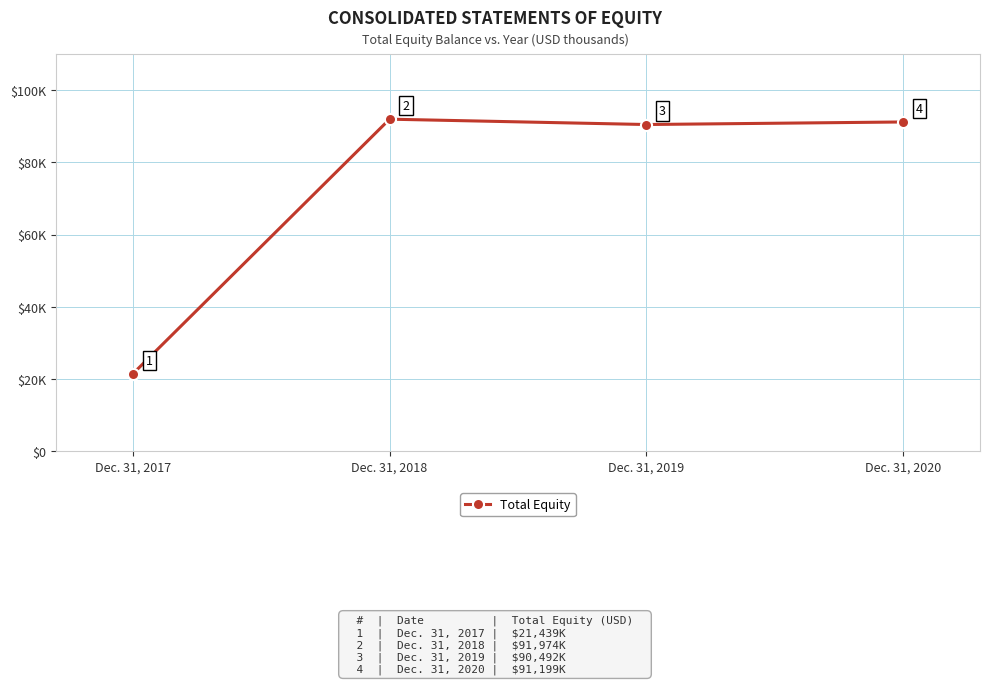

Is this an area chart (filled region under the line)?

No